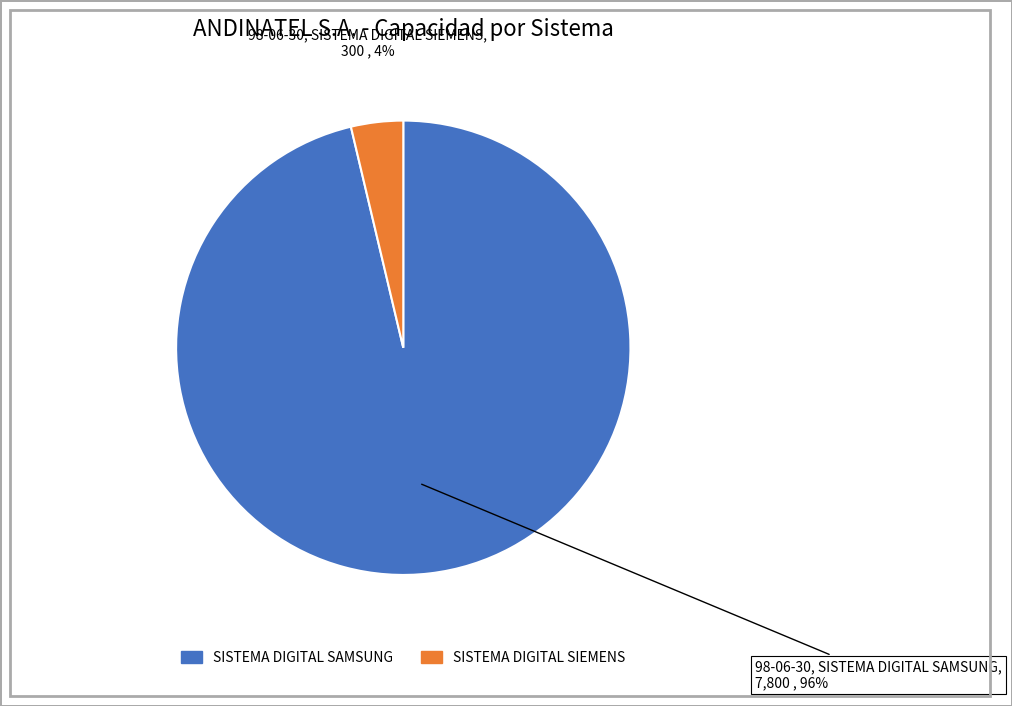

Is SISTEMA DIGITAL SAMSUNG the majority of the pie?

Yes